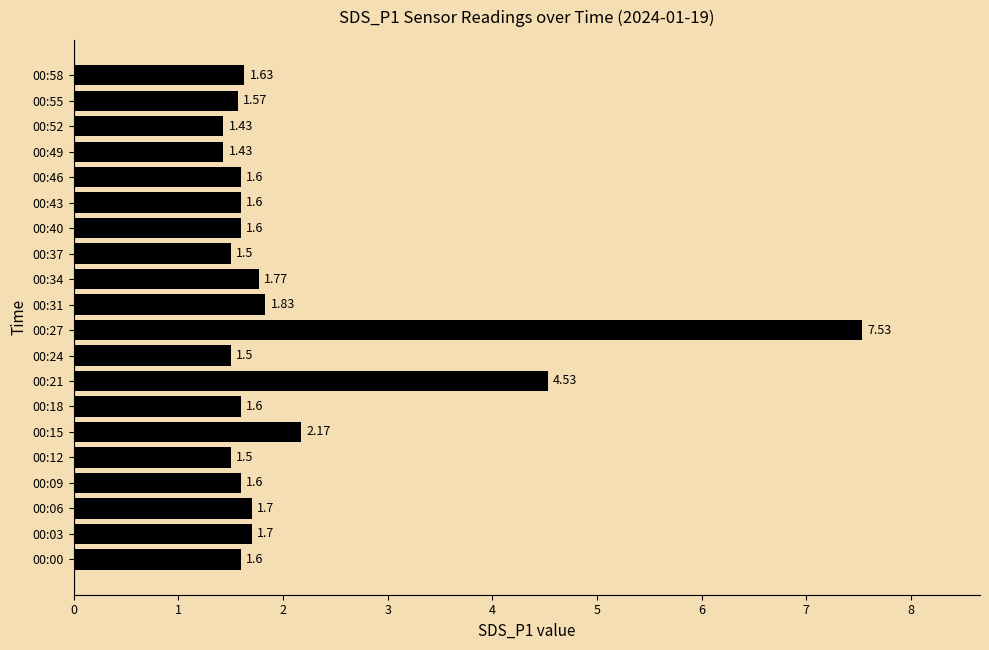

What is the difference between the maximum and minimum values?

6.1